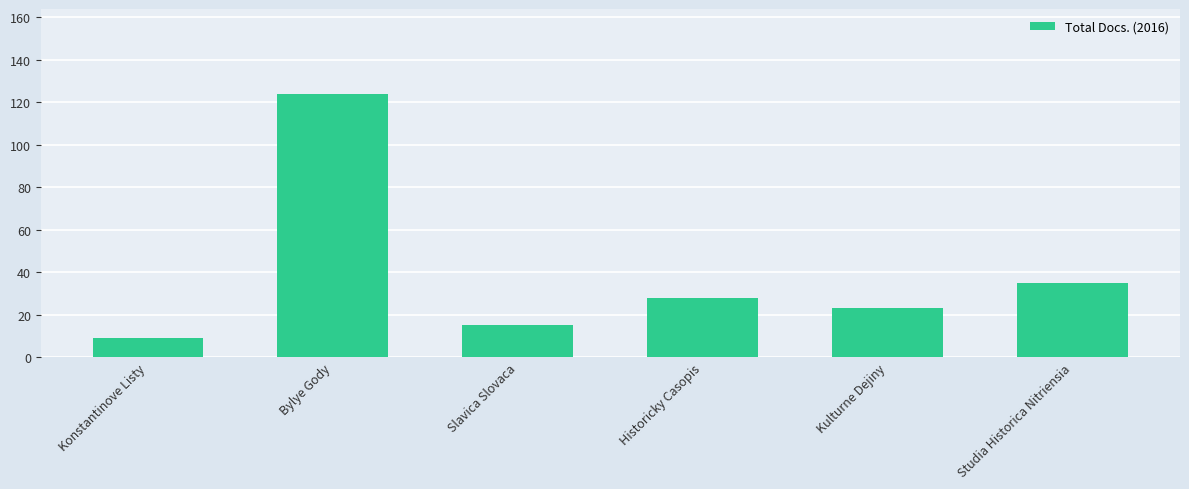

Approximately how many times larger is the value at Konstantinove Listy compared to Slavica Slovaca?

0.6